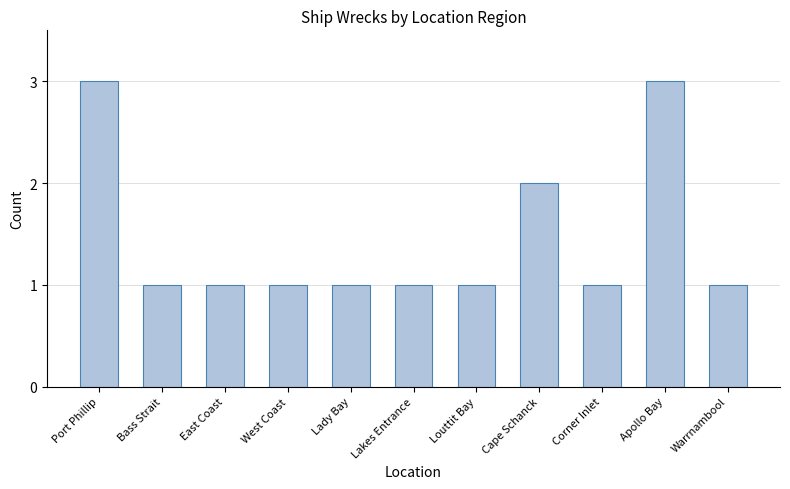

What is the approximate value at Bass Strait?

1